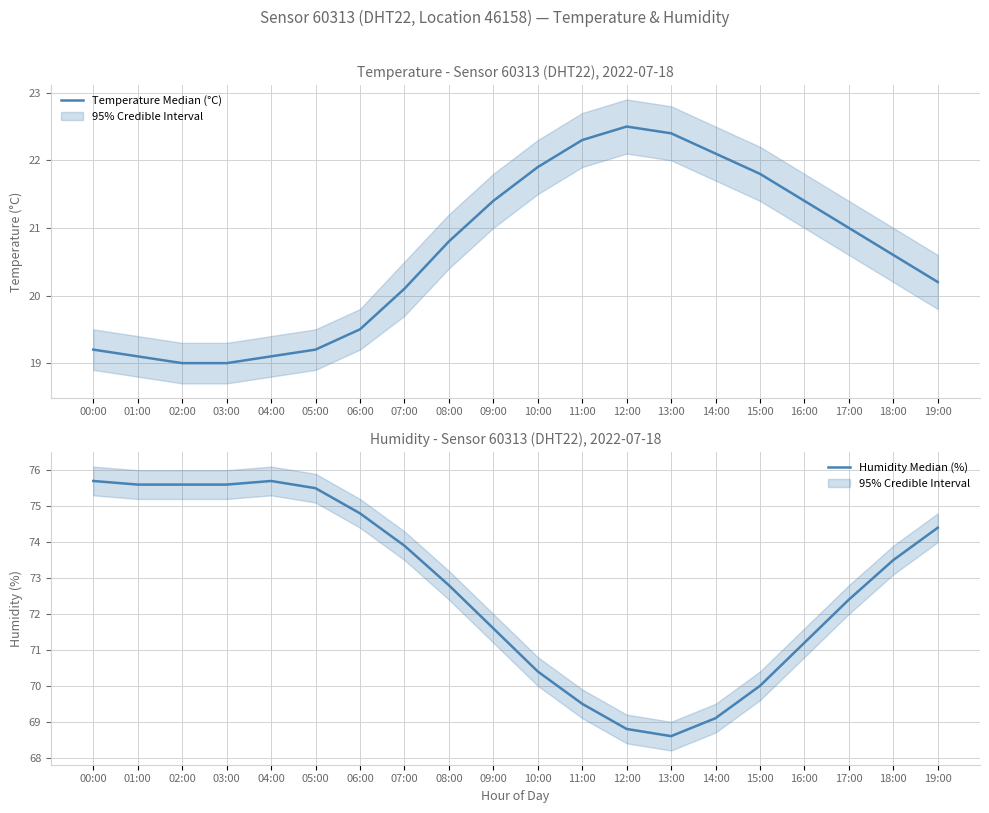

Does the chart display data point markers on the line(s)?

No